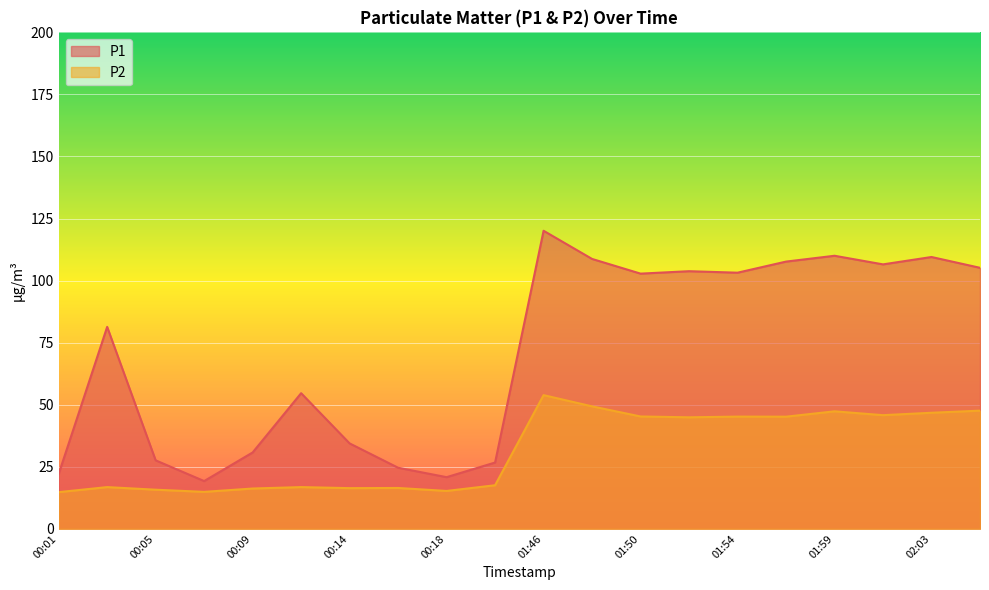

True or false: P2 and P1 intersect in this chart.

False